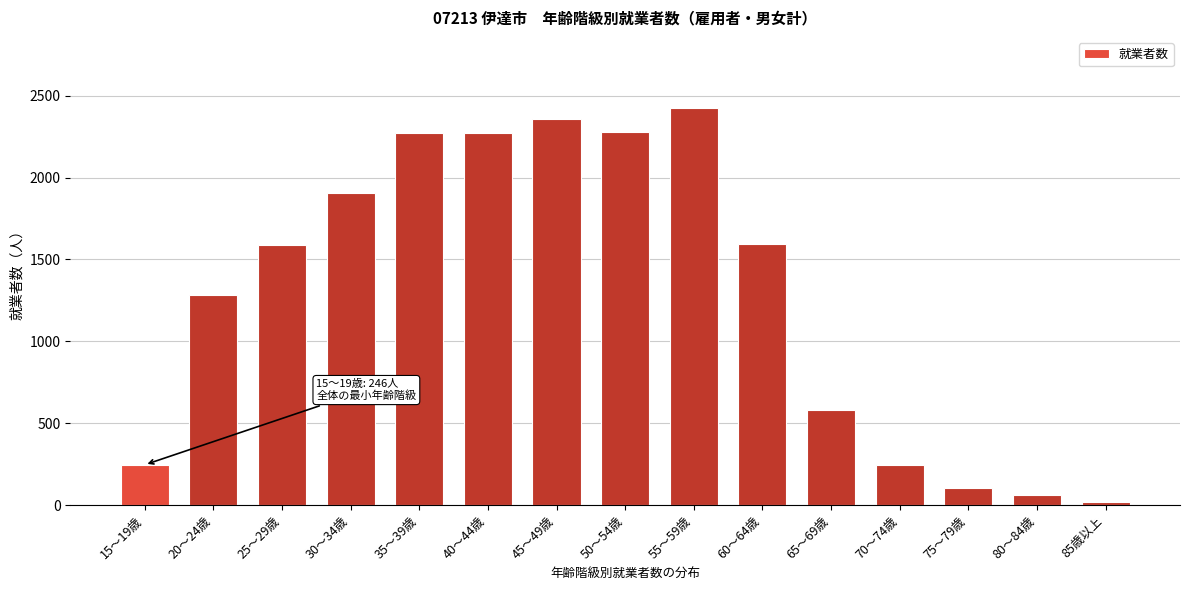

Where is the data nearest to the value 1219?

20～24歳